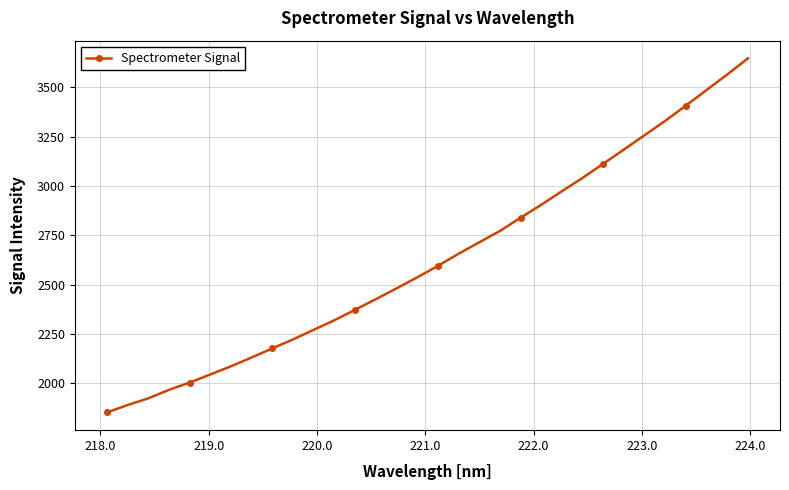

How many data points does each series have?

32